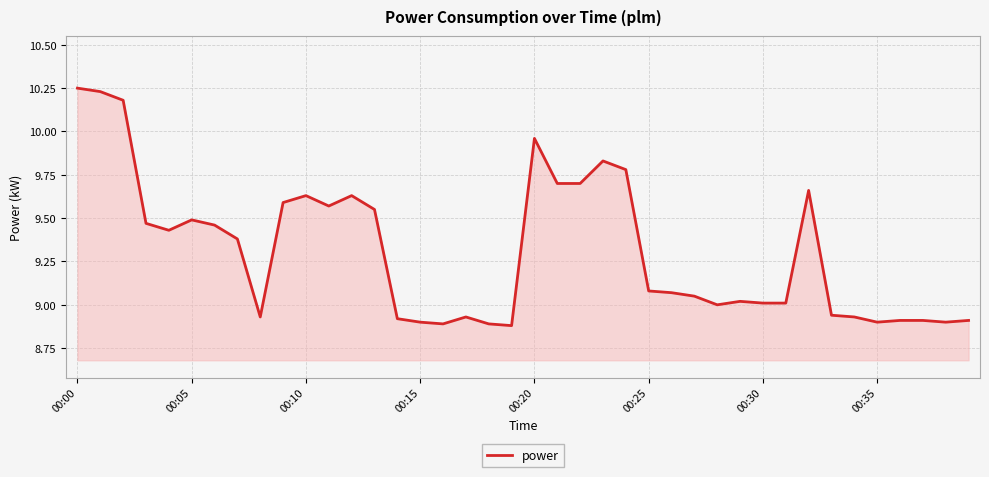

What is the difference between the maximum and minimum values?

1.4